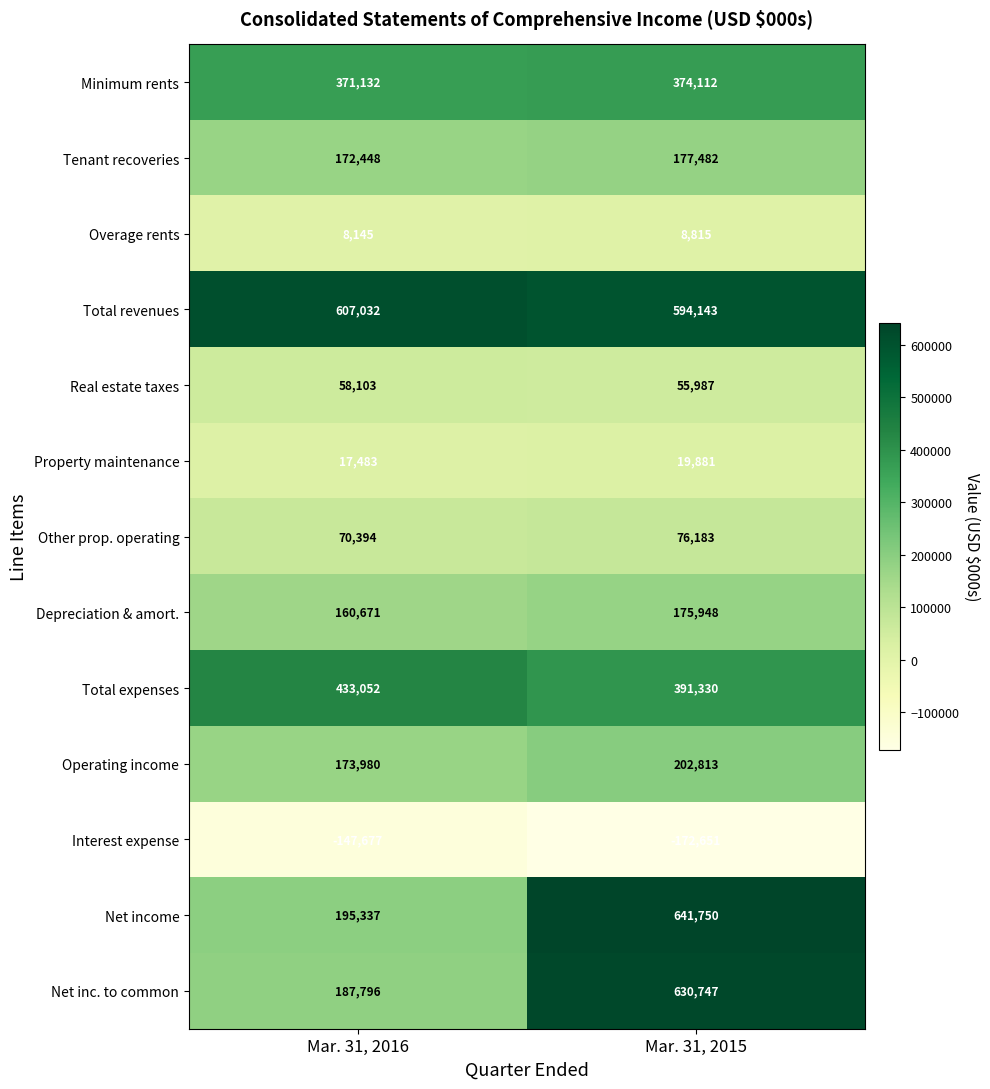

What is the minimum value shown in the chart?

-172651